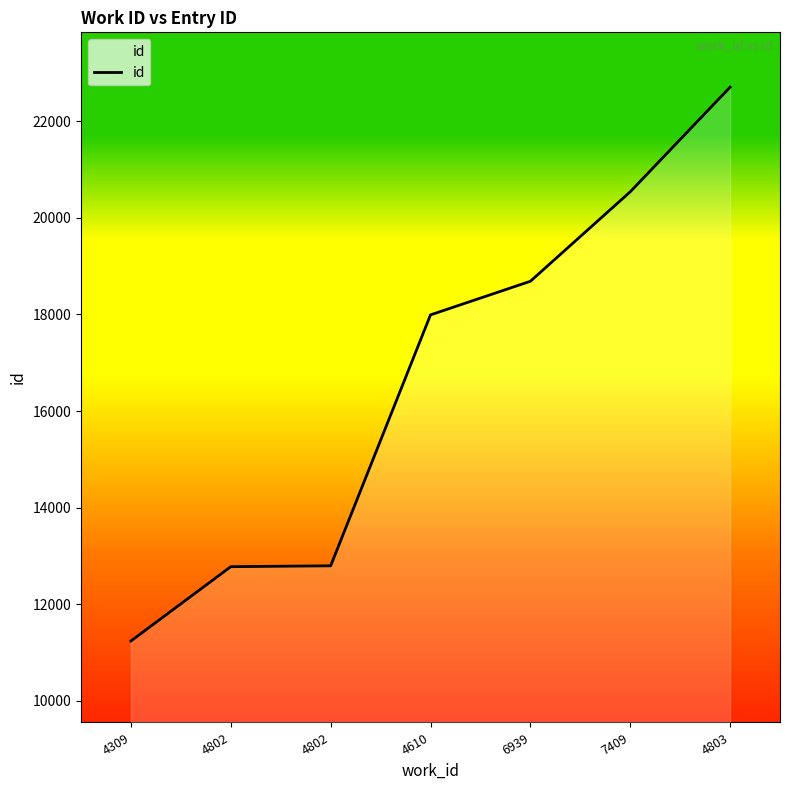

Does the chart have visible grid lines?

No